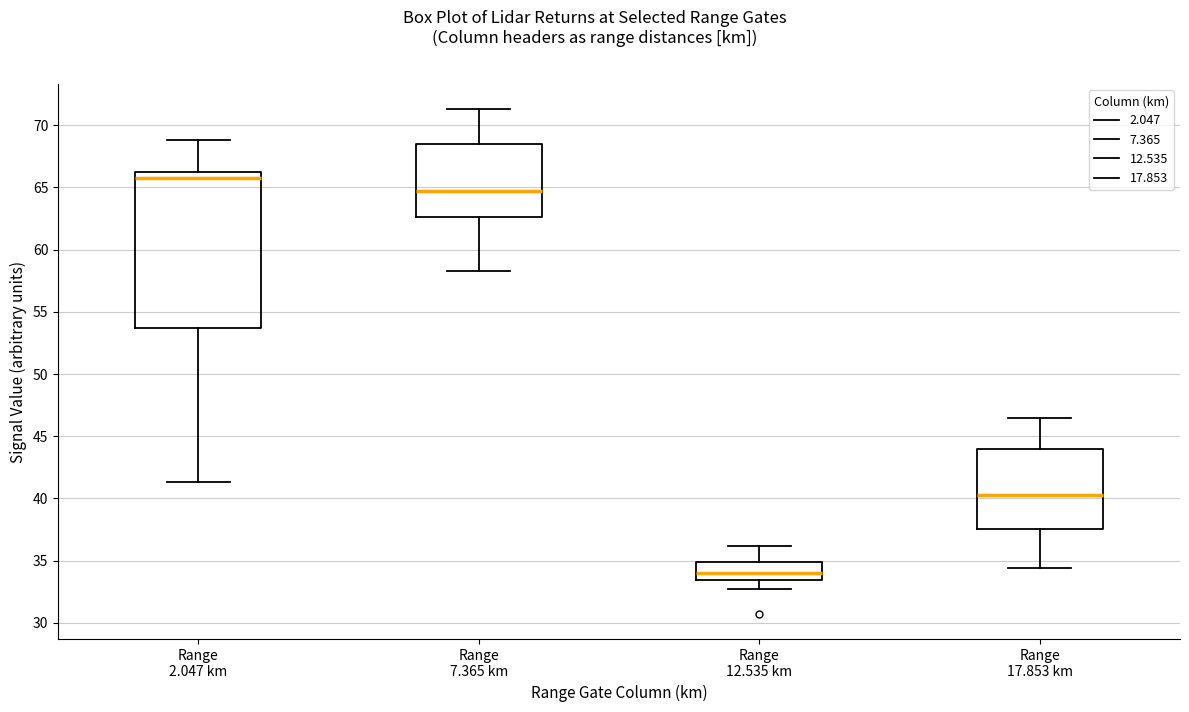

Reading left to right, read every box against the y-axis: the position of its median line, the range the box covers, and the ends of its whiskers. The values are not printed on the chart, so give them approximately, as read against the axis.

Range 2.047 km: median 66.0, box 53.5 to 66.5, whiskers 41.5 to 69.0
Range 7.365 km: median 64.5, box 62.5 to 68.5, whiskers 58.5 to 71.5
Range 12.535 km: median 34.0, box 33.5 to 35.0, whiskers 32.5 to 36.0
Range 17.853 km: median 40.5, box 37.5 to 44.0, whiskers 34.5 to 46.5